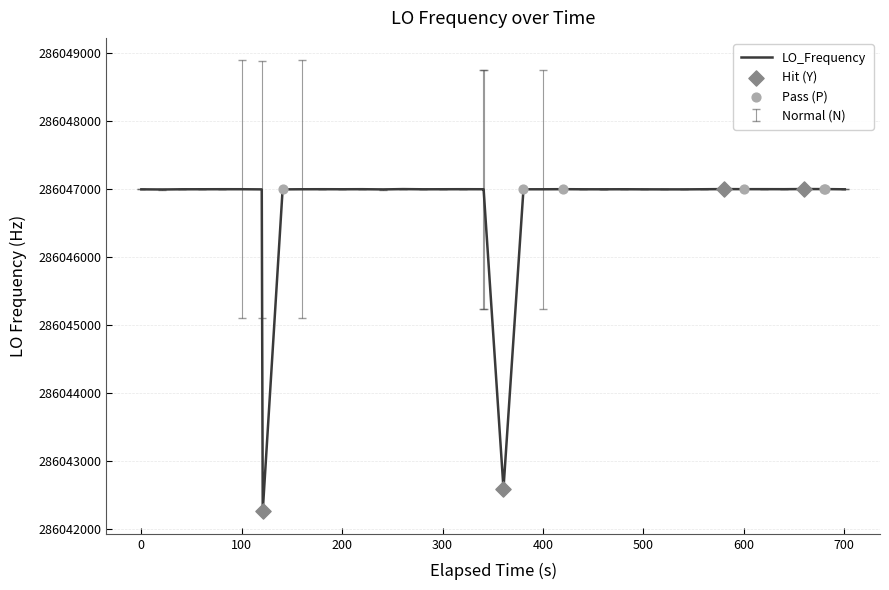

What is the maximum value shown in the chart?

286047003.5